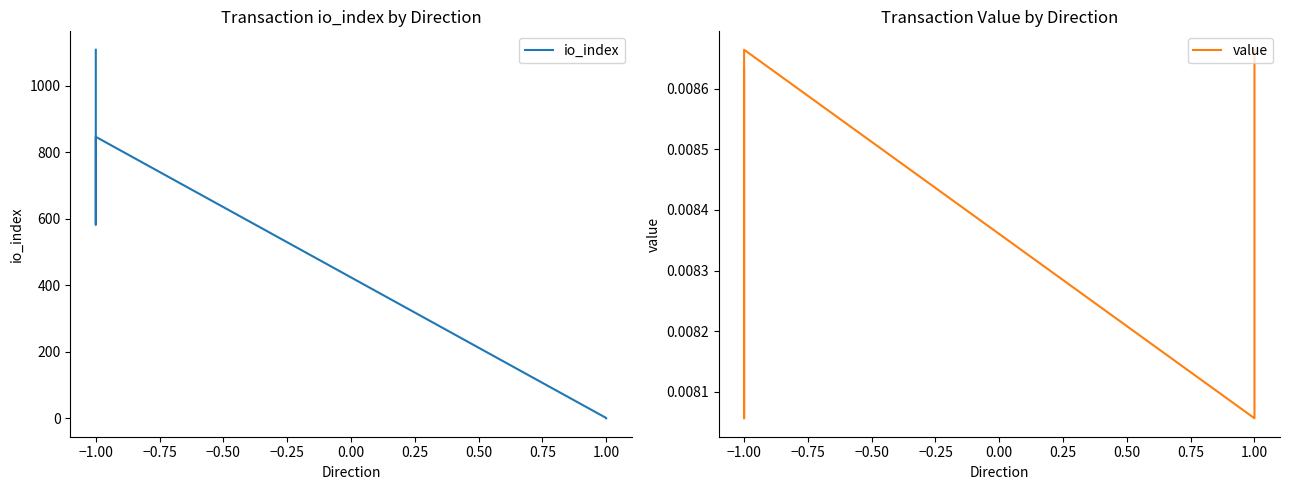

How many values in the io_index series exceed 583?

2